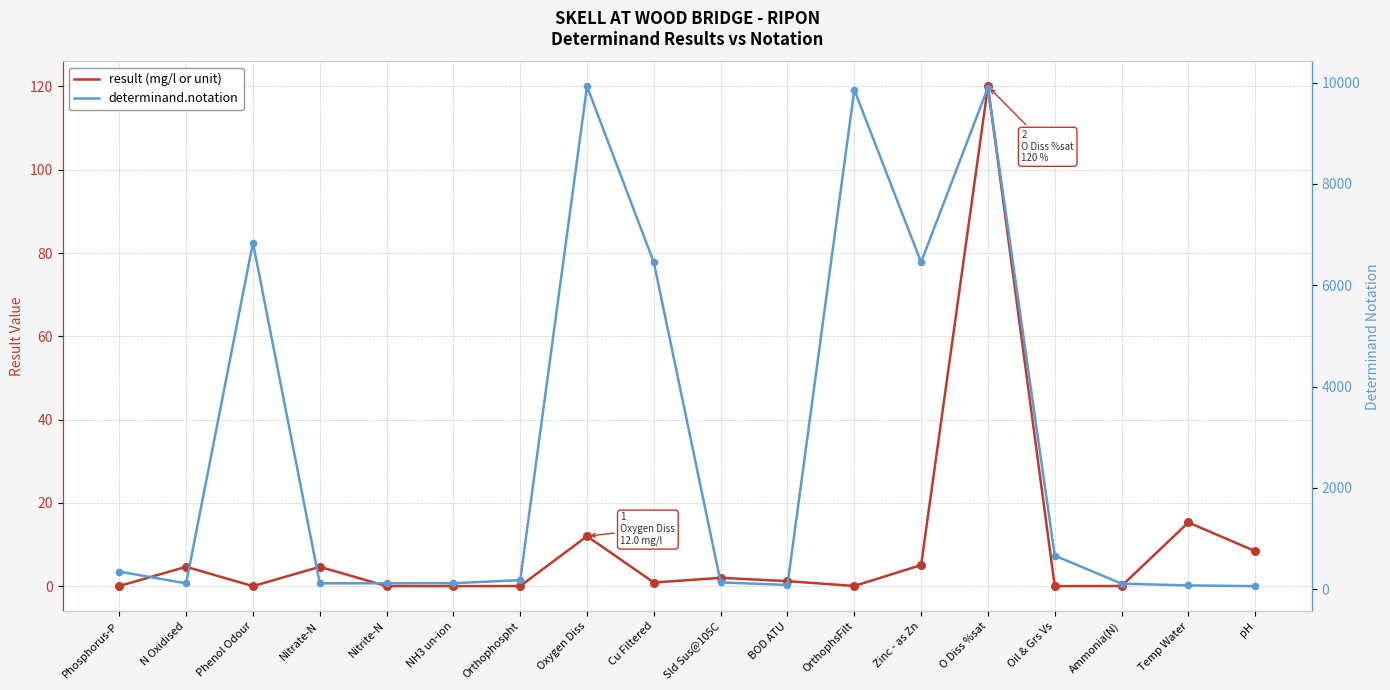

Which series has the largest Y range (max minus min)?

determinand.notation